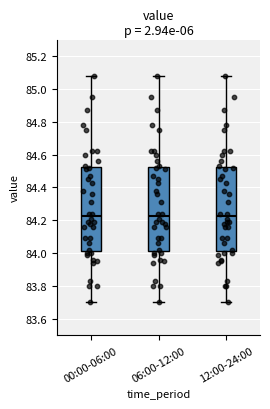

Reading left to right, transcribe this box plot: for each box, give where its median line is, the range the box spans, and where its two whiskers end, as read against the y-axis. The values are not printed on the chart, so give them approximately, as read against the axis.

00:00-06:00: median 84.22, box 84.02 to 84.52, whiskers 83.70 to 85.08
06:00-12:00: median 84.22, box 84.02 to 84.52, whiskers 83.70 to 85.08
12:00-24:00: median 84.22, box 84.02 to 84.52, whiskers 83.70 to 85.08